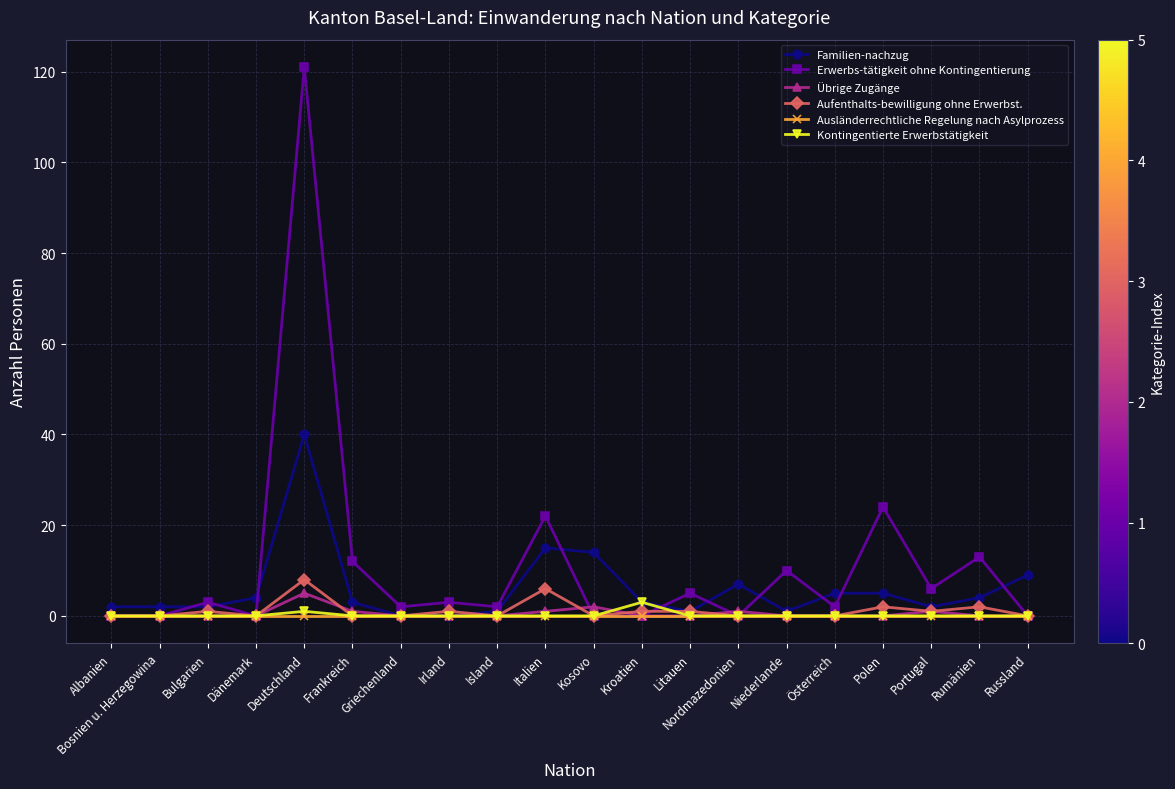

What is the spread (max minus min) of values at Griechenland?

2